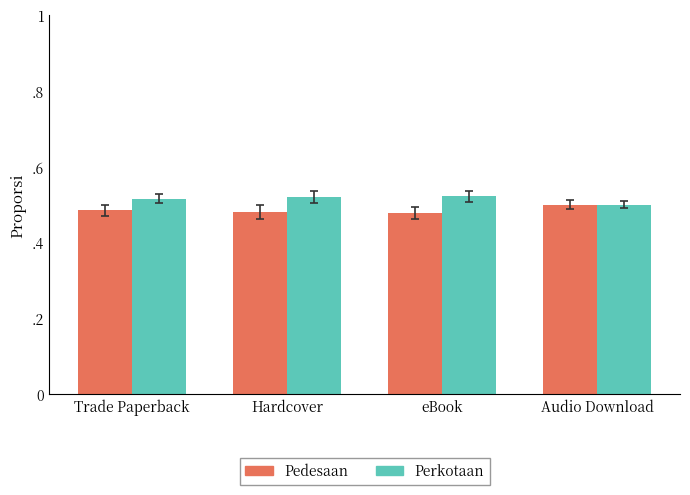

What are all the series names shown in the legend?

Pedesaan, Perkotaan